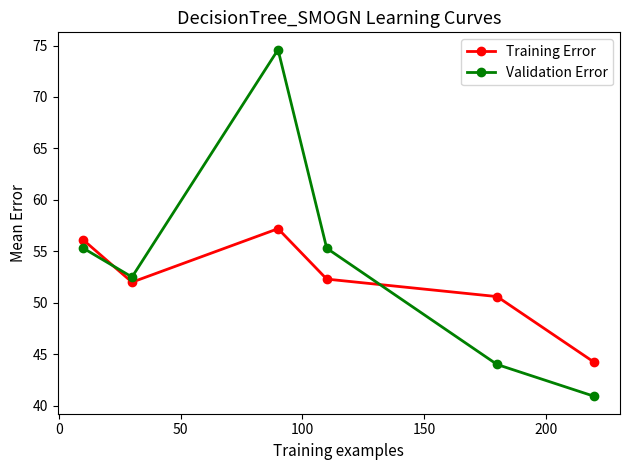

Which series ends up on top after the final intersection of Validation Error and Training Error?

Training Error